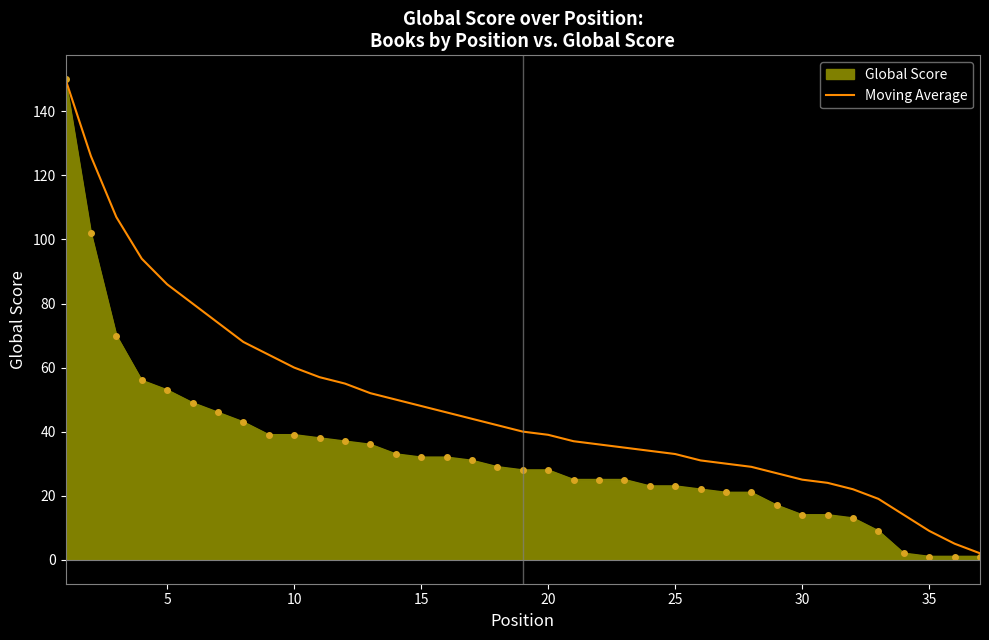

Which series has the largest total across all categories?

Moving Average